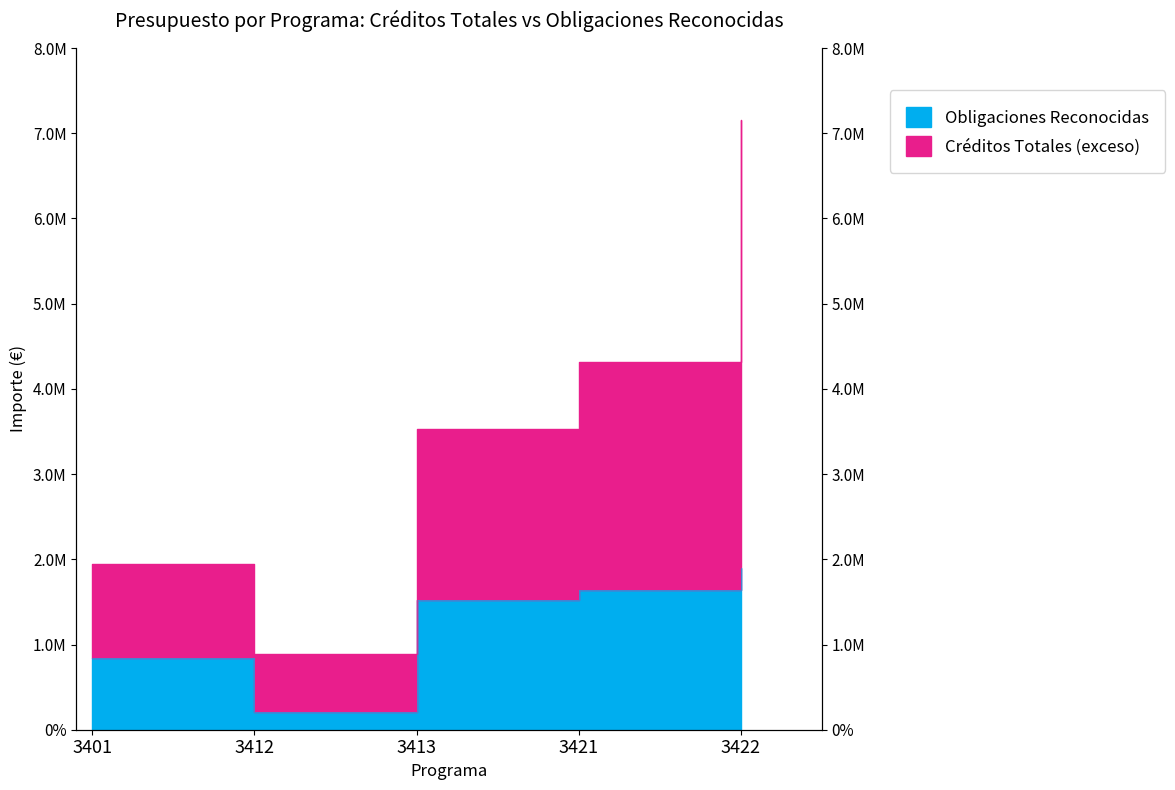

What is the value of the Obligaciones Reconocidas point at the 2nd from the left?

213376.3